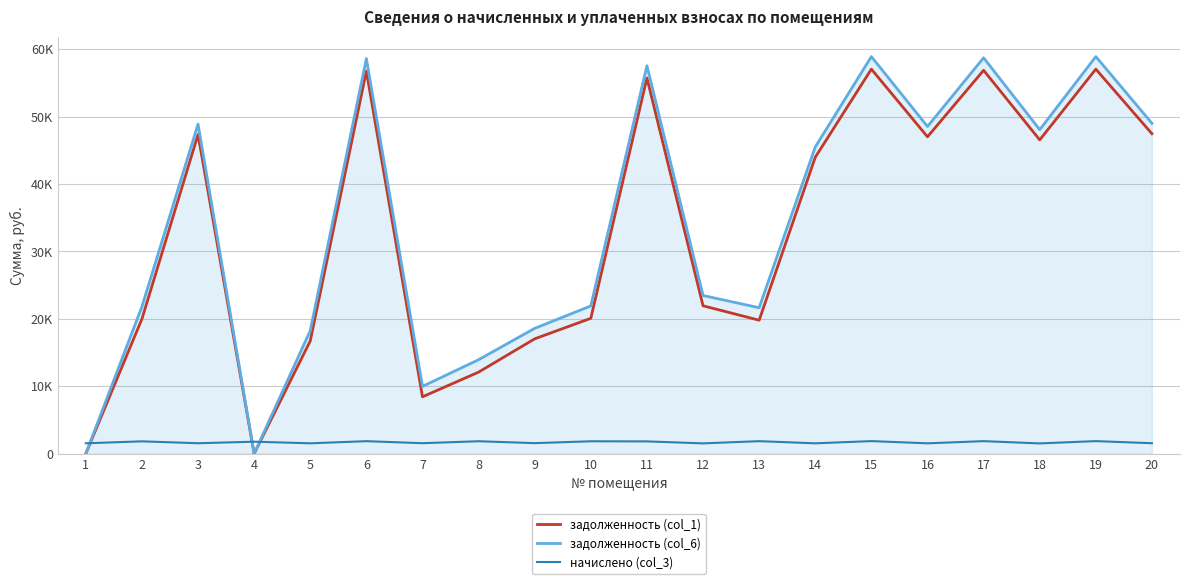

At which category is the sum across all series the highest?

15